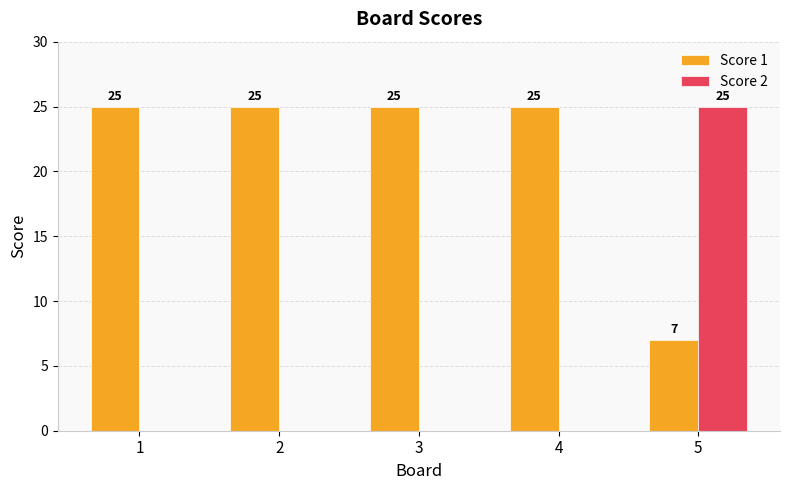

What is the sum of all Score 1 values?

107